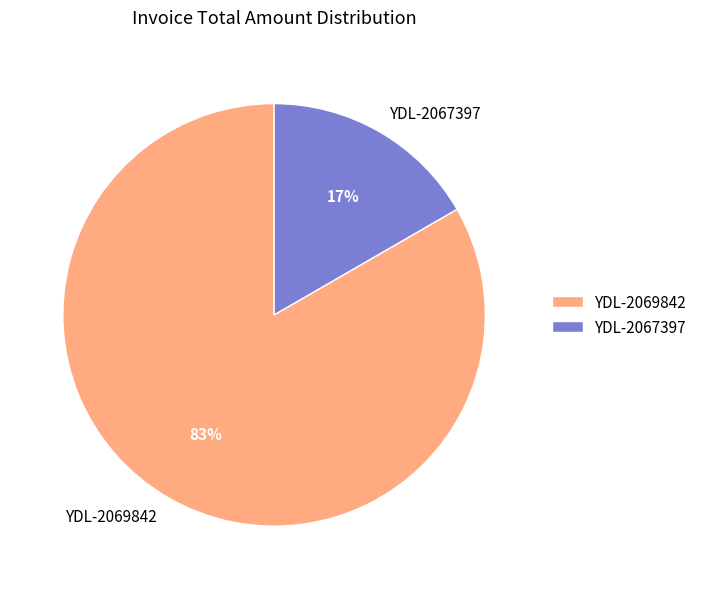

Which category has the biggest portion of the pie?

YDL-2069842